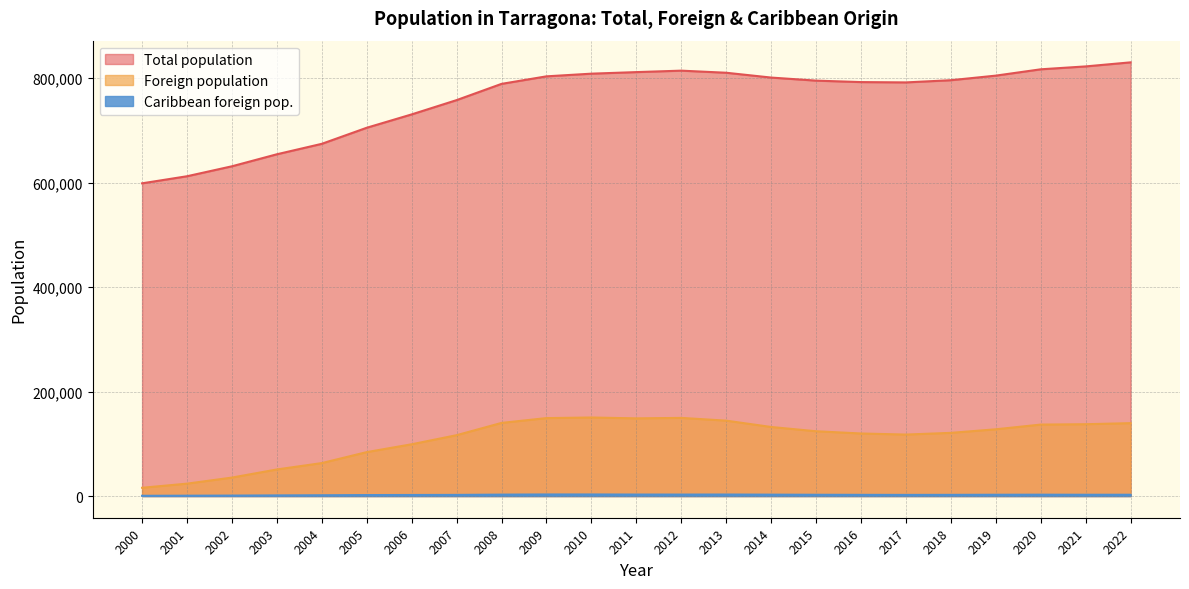

How many lines are shown in the chart?

3